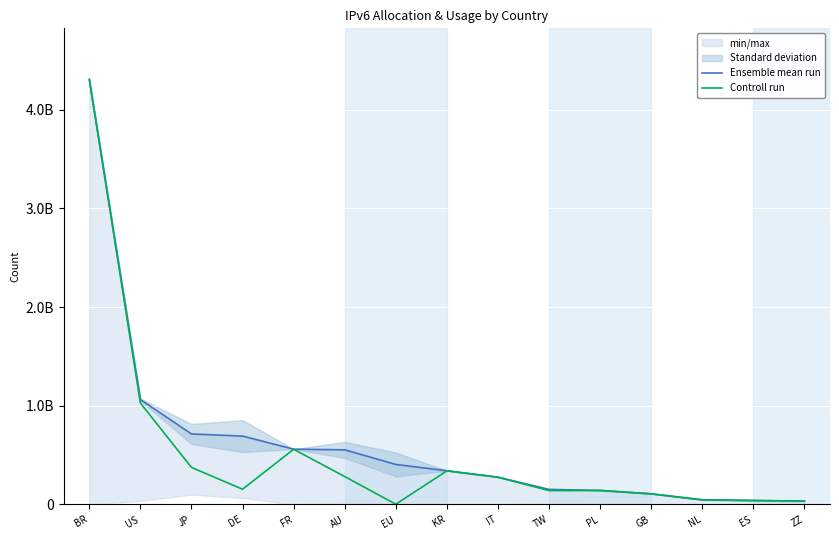

Which series has the widest spread of values?

Controll run